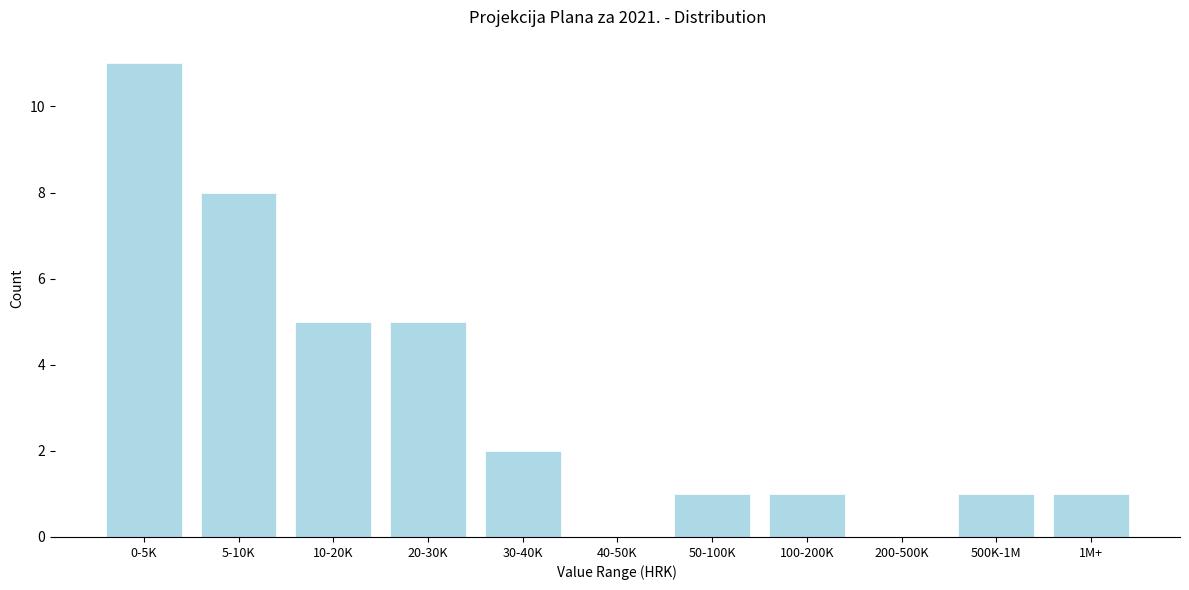

Reading left to right, transcribe all the data shown in this chart.

0-5K=11	5-10K=8	10-20K=5	20-30K=5	30-40K=2	40-50K=0	50-100K=1	100-200K=1	200-500K=0	500K-1M=1	1M+=1